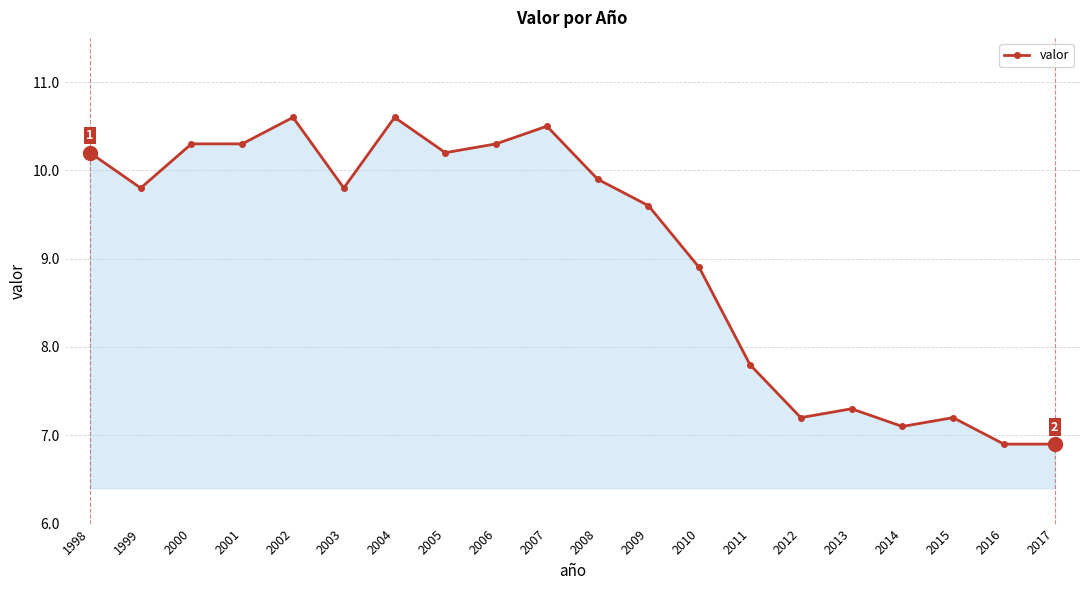

True or false: the data shows 9.8 at 1999.

True